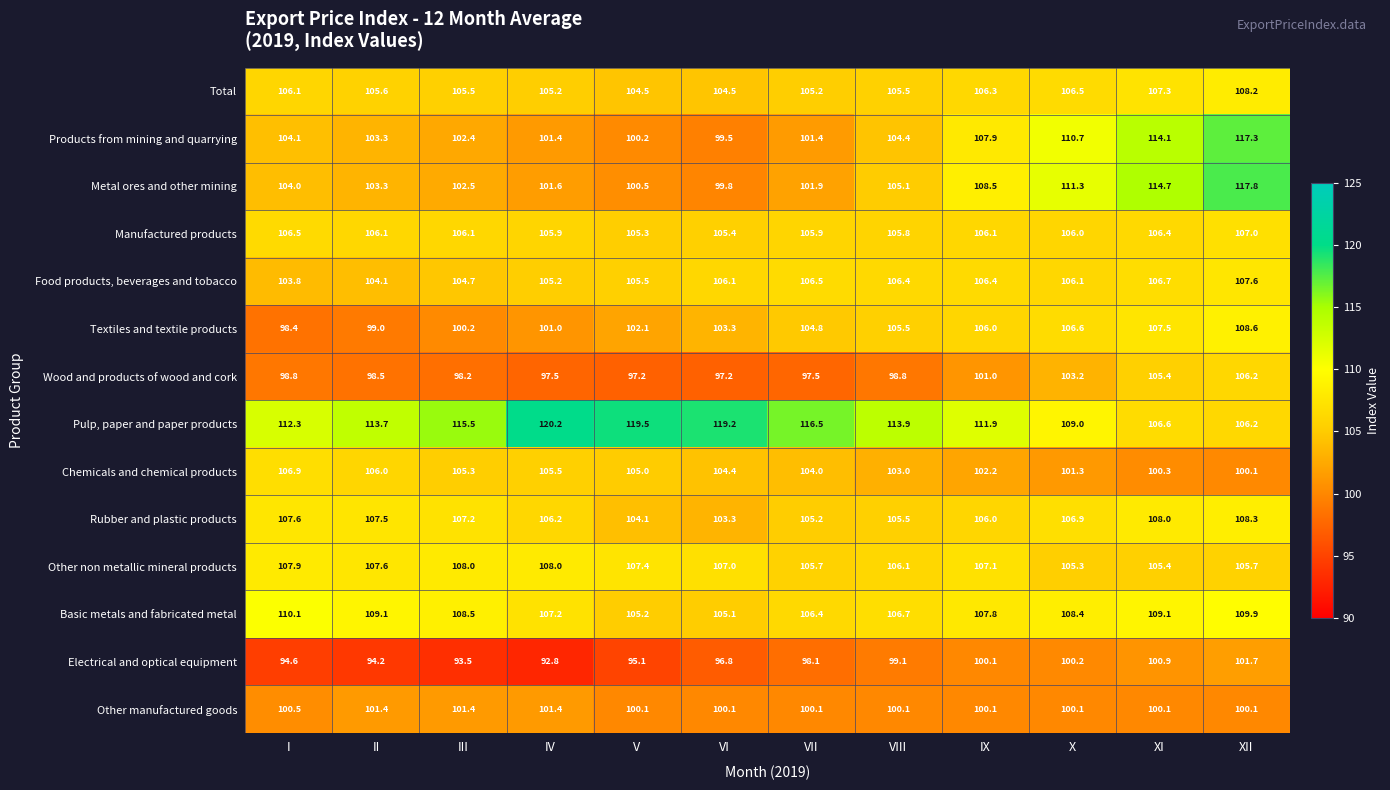

List the labels in order of Pulp, paper and paper products value, largest first.

IV, V, VI, VII, III, VIII, II, I, IX, X, XI, XII